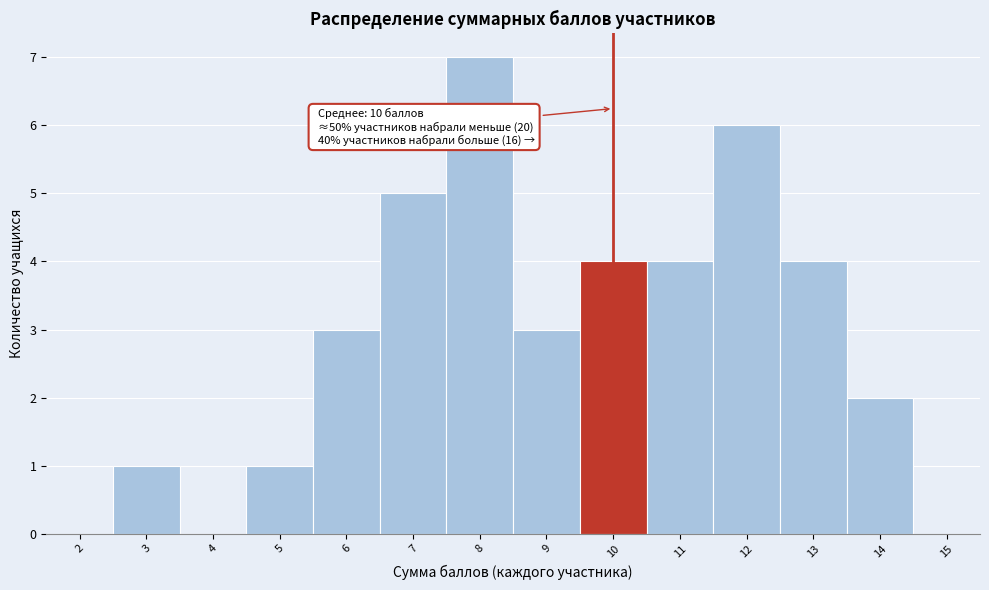

Over which range of the x-axis is the bar tallest?

7.5 to 8.5